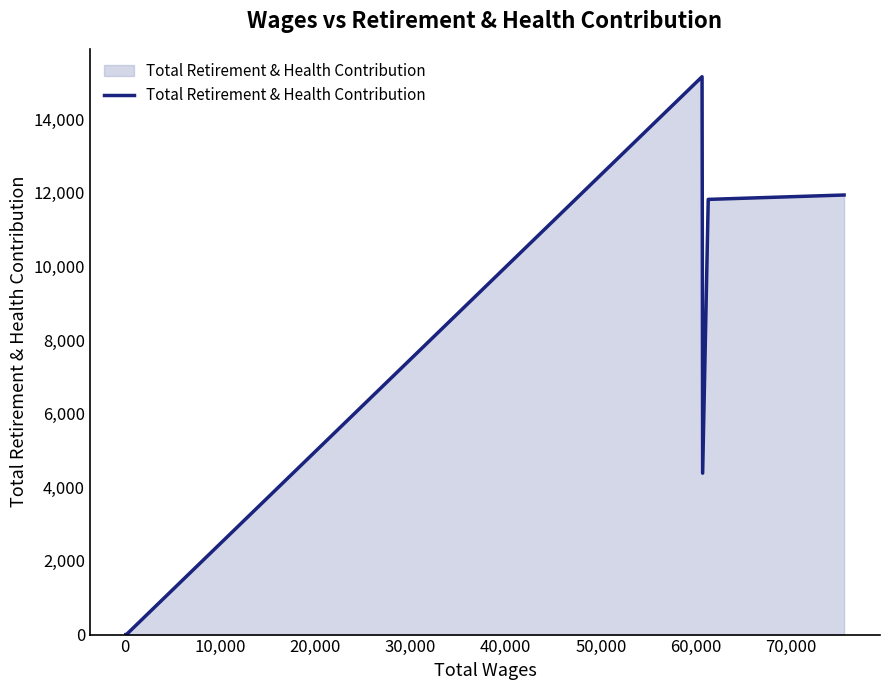

True or false: the data shows 1 at 20,000.

False